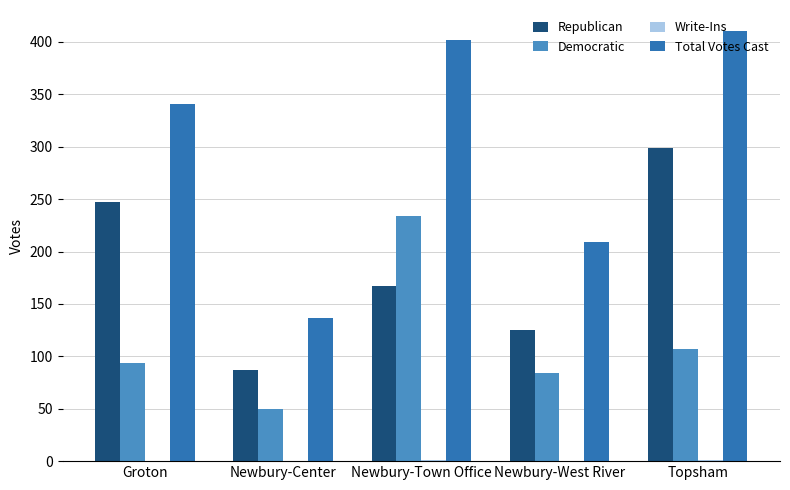

The value of Total Votes Cast at Groton is 150. True or false?

False